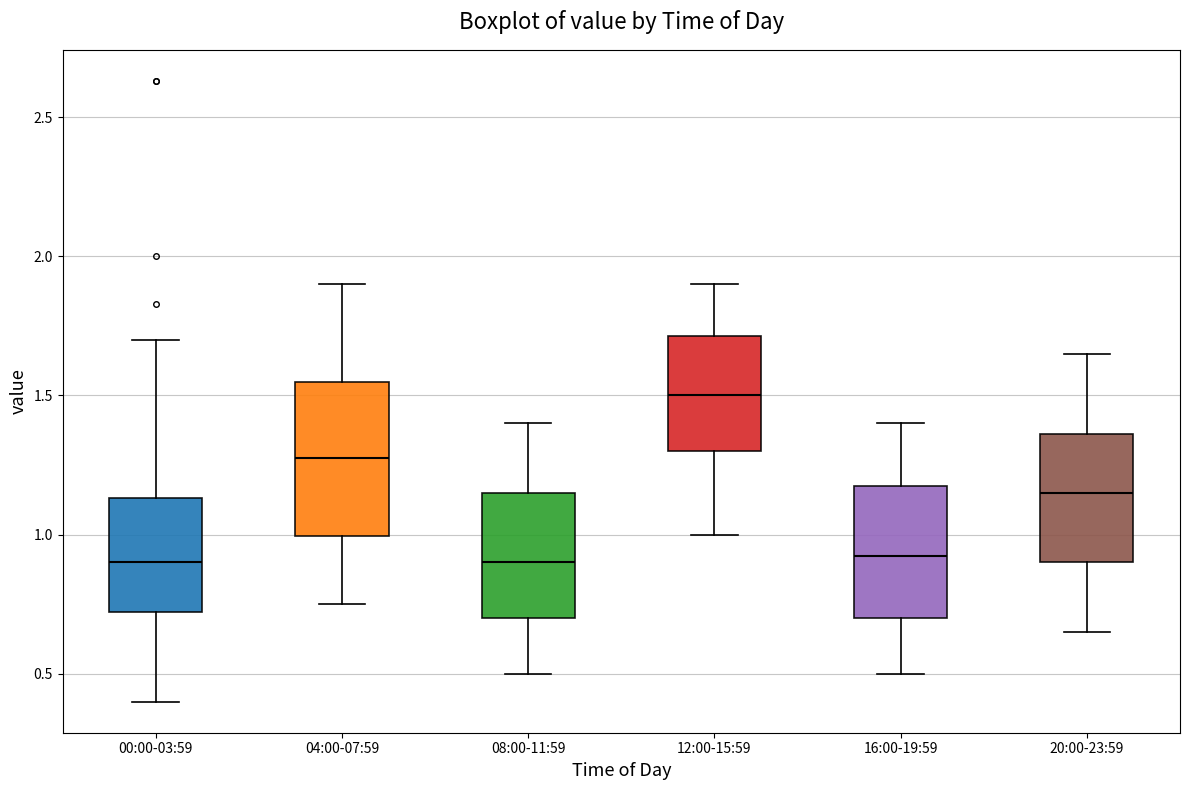

Reading left to right, read every box against the y-axis: the position of its median line, the range the box covers, and the ends of its whiskers. The values are not printed on the chart, so give them approximately, as read against the axis.

00:00-03:59: median 0.90, box 0.70 to 1.15, whiskers 0.40 to 1.70
04:00-07:59: median 1.30, box 1.00 to 1.55, whiskers 0.75 to 1.90
08:00-11:59: median 0.90, box 0.70 to 1.15, whiskers 0.50 to 1.40
12:00-15:59: median 1.50, box 1.30 to 1.70, whiskers 1.00 to 1.90
16:00-19:59: median 0.95, box 0.70 to 1.20, whiskers 0.50 to 1.40
20:00-23:59: median 1.15, box 0.90 to 1.35, whiskers 0.65 to 1.65